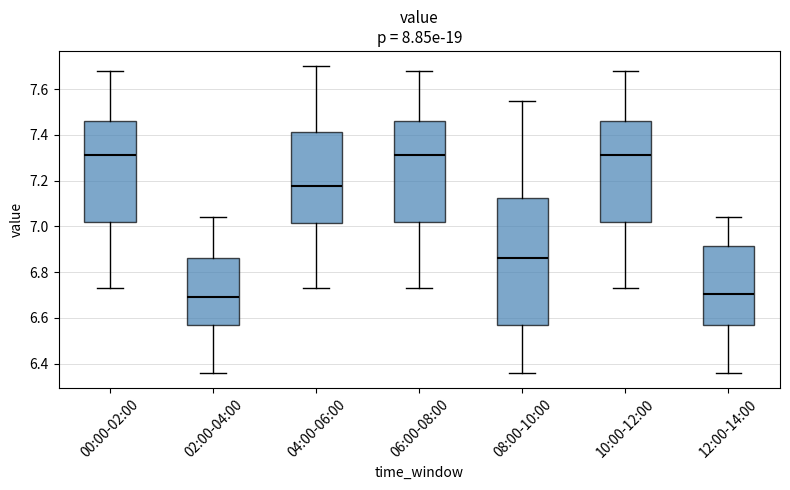

Where is the upper edge of the box for 02:00-04:00 on the y-axis? The values are not printed on the chart, so give them approximately, as read against the axis.

6.86